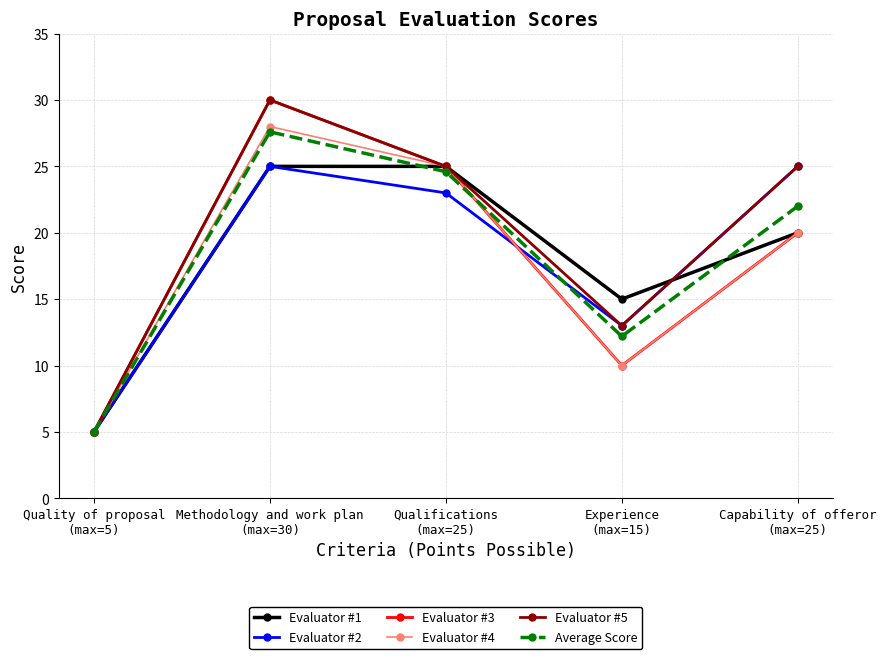

What is the label of the 1st point from the left?

Quality of proposal
(max=5)